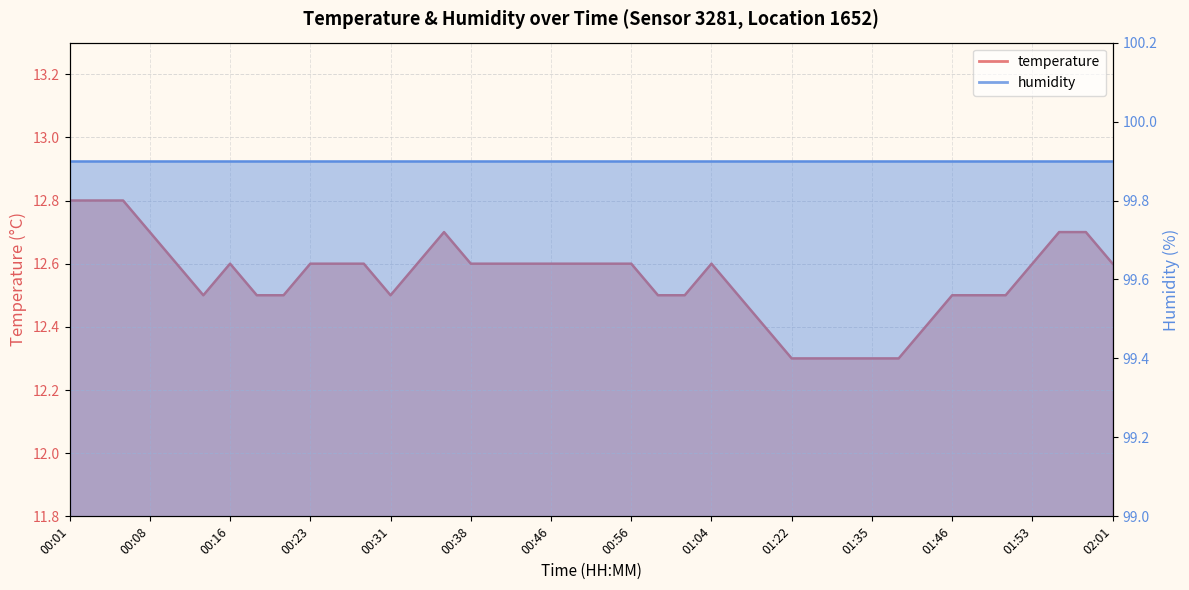

Where is the first local maximum?

00:16